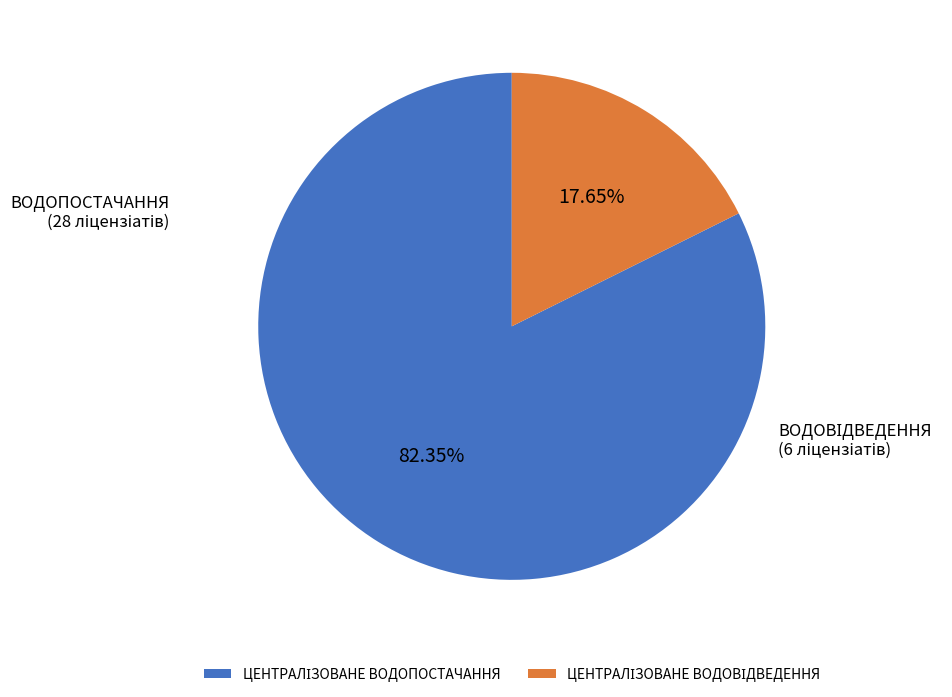

How many slices are in this pie chart?

2